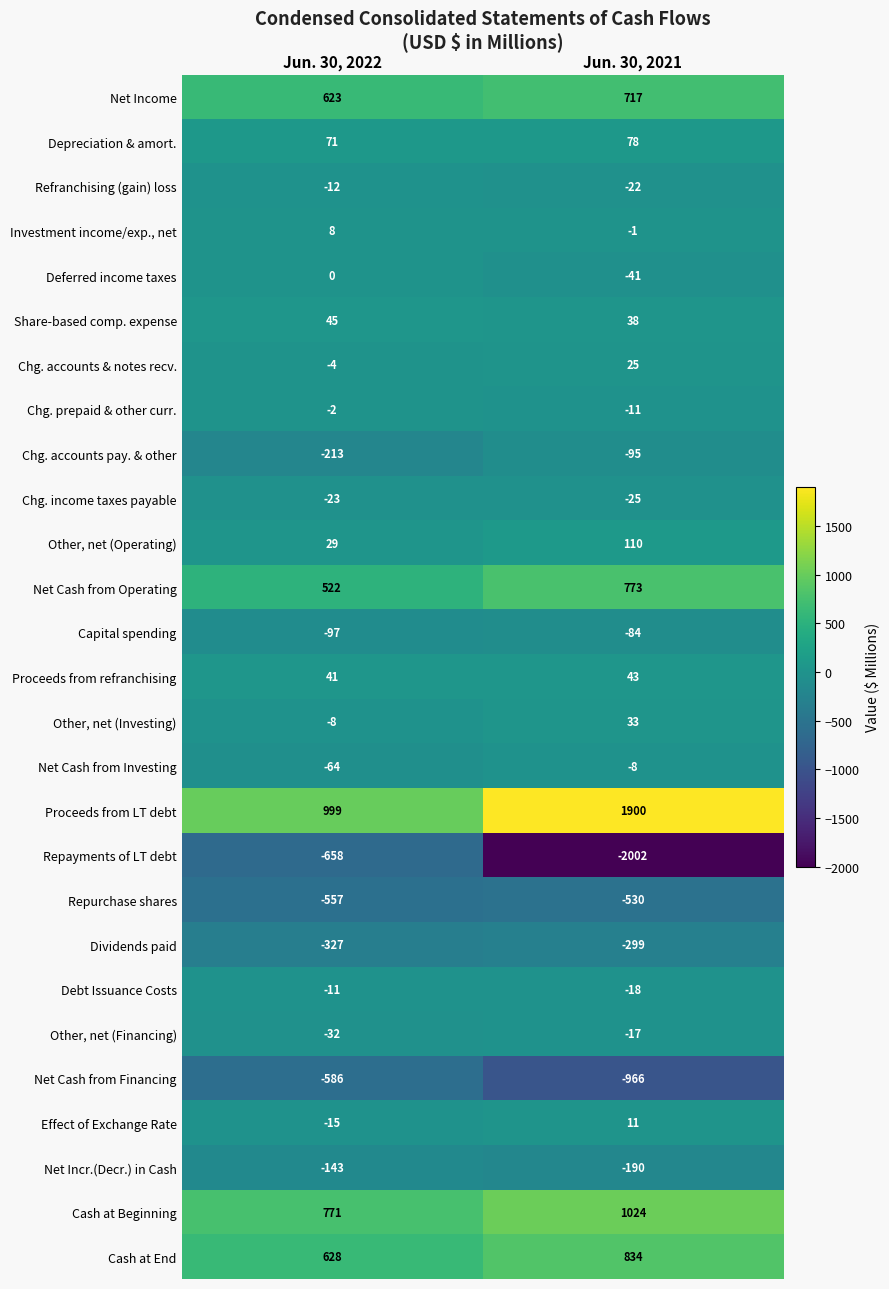

What is the total value across all series at Jun. 30, 2021?

1277